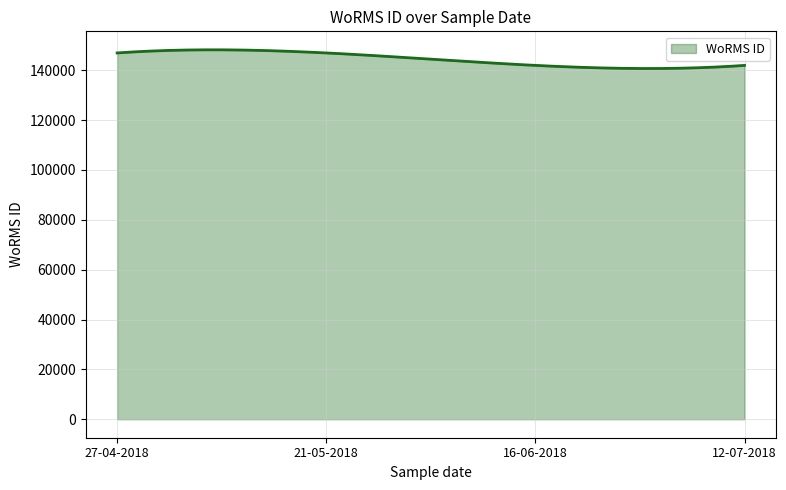

What is the difference between the maximum and minimum values?

7506.5